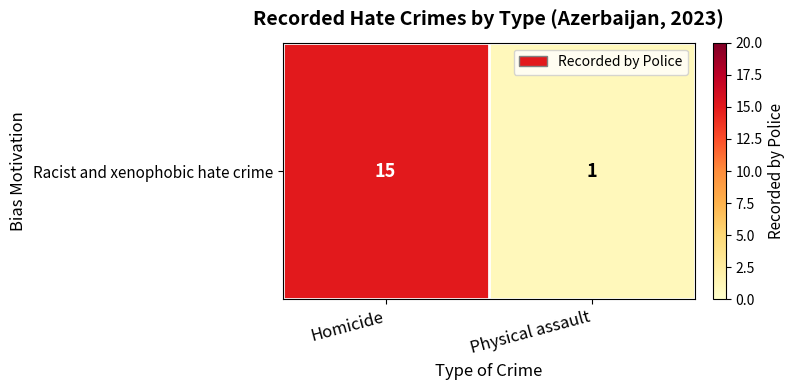

True or false: the data shows 15 at Homicide.

True